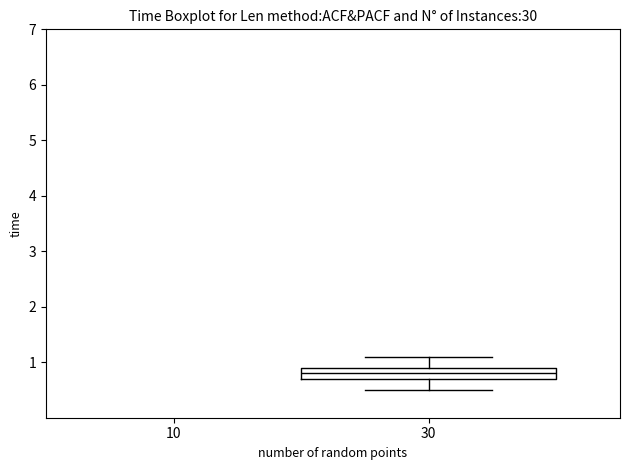

Where is the lower edge of the box at x = 30 on the y-axis? The values are not printed on the chart, so give them approximately, as read against the axis.

0.7